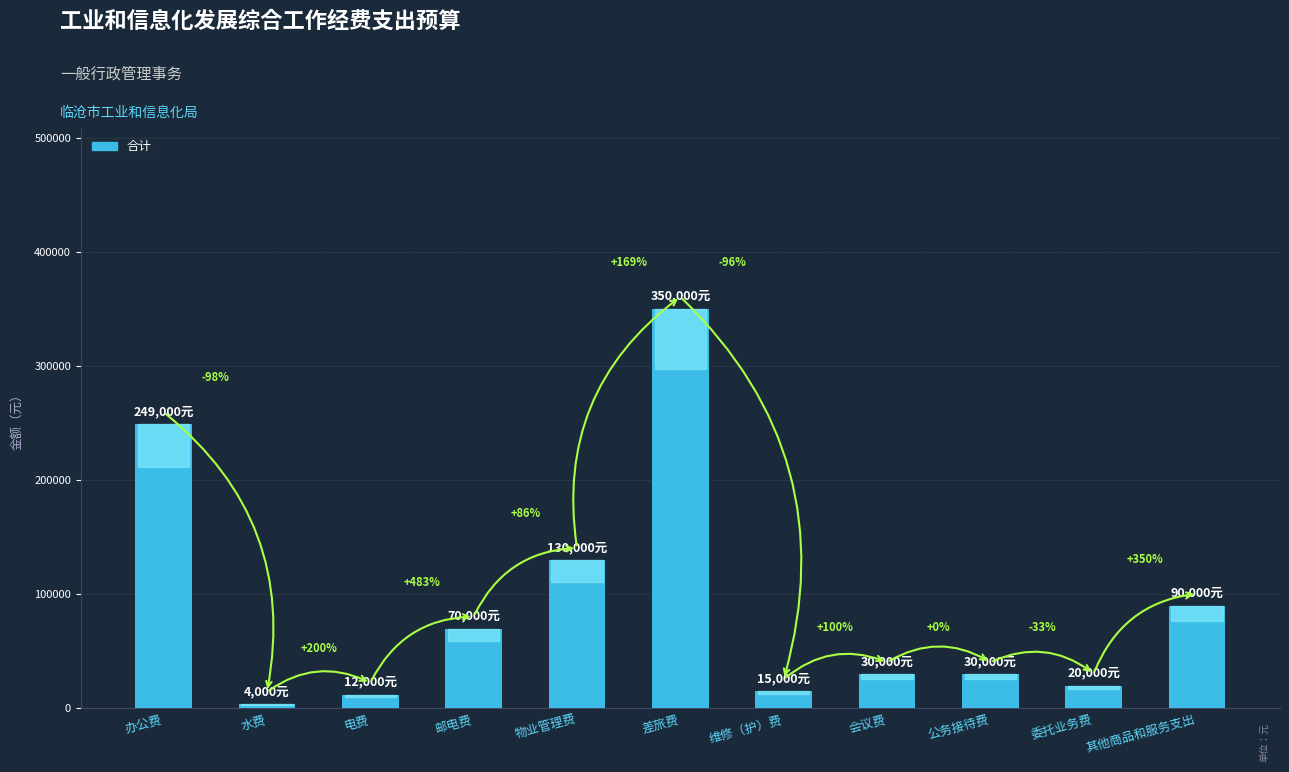

Does the chart contain any negative values?

No